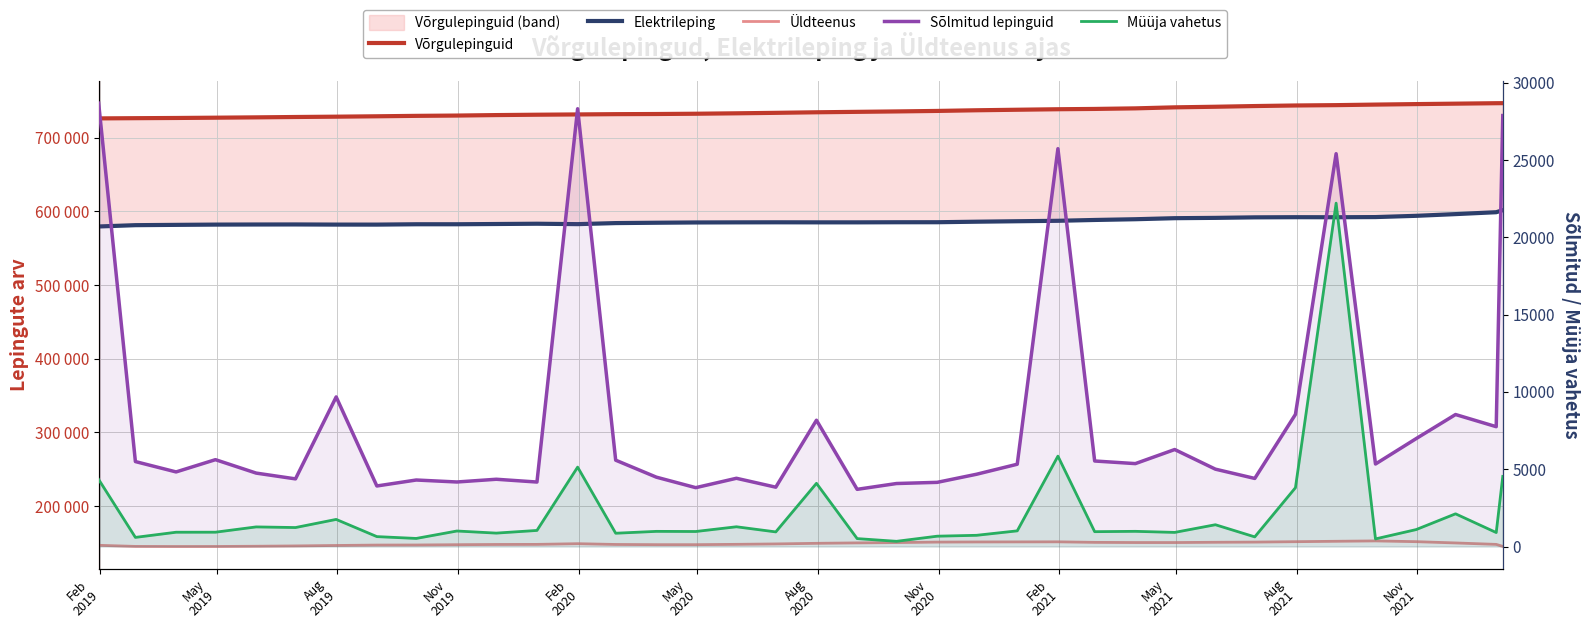

Which category has the highest value in the Sõlmitud lepinguid series?

Feb
2019